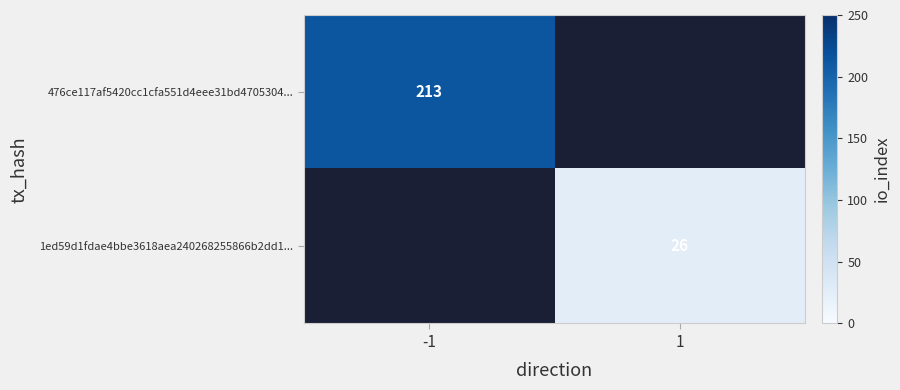

The 1ed59d1fdae4bbe3618aea240268255866b2dd1... series shows 26 at 1. True or false?

True